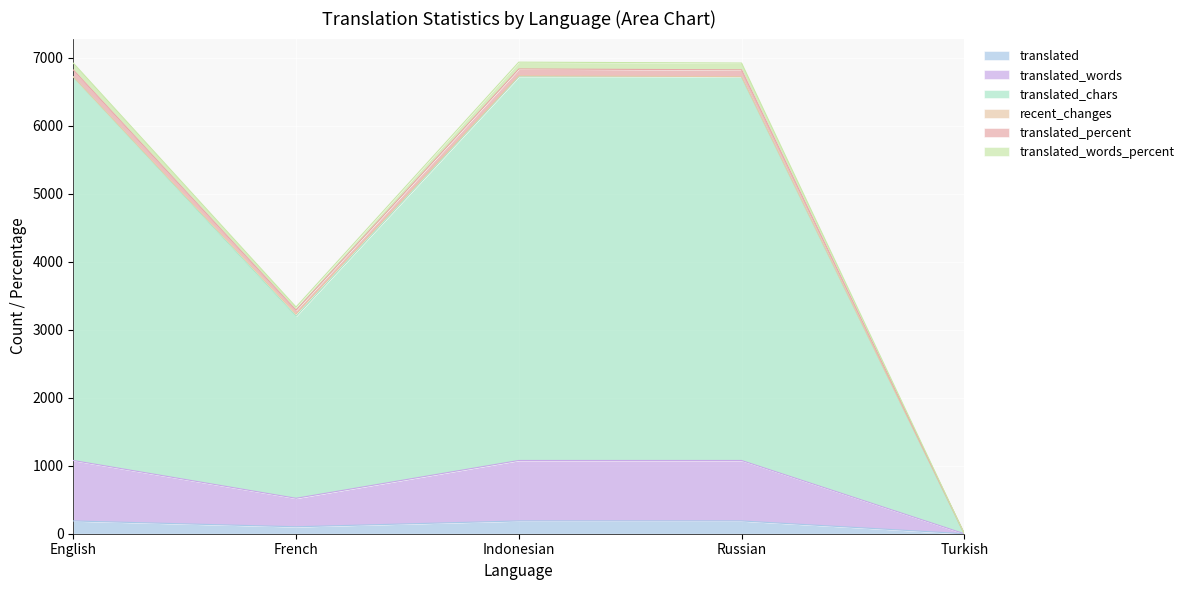

Does the chart display data point markers on the line(s)?

No